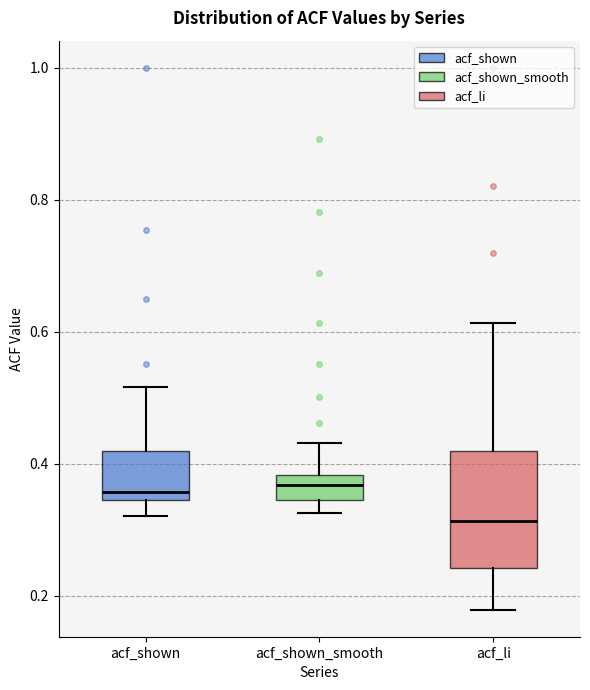

Reading left to right, transcribe this box plot: for each box, give where its median line is, the range the box spans, and where its two whiskers end, as read against the y-axis. The values are not printed on the chart, so give them approximately, as read against the axis.

acf_shown: median 0.36, box 0.34 to 0.42, whiskers 0.32 to 0.52
acf_shown_smooth: median 0.36, box 0.34 to 0.38, whiskers 0.32 to 0.44
acf_li: median 0.32, box 0.24 to 0.42, whiskers 0.18 to 0.62